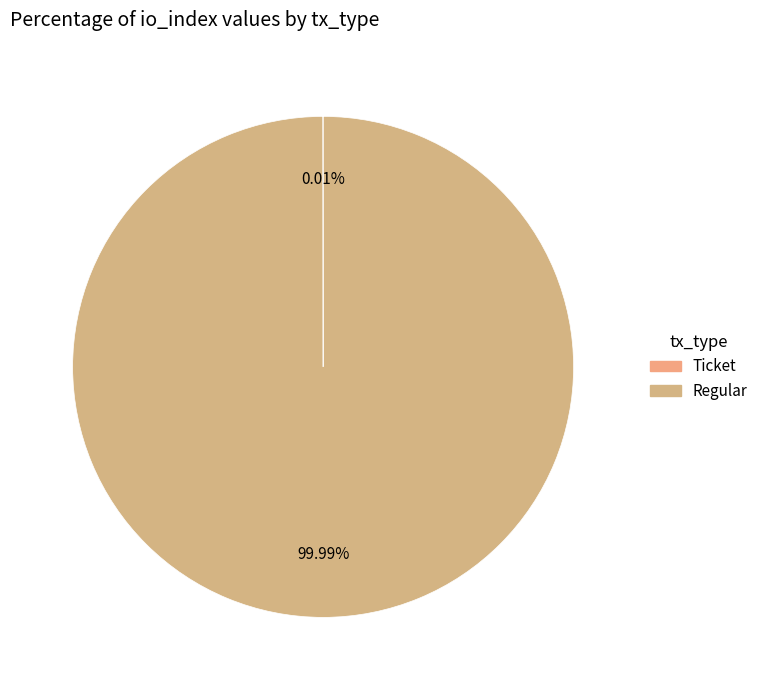

Count the number of slices in the pie.

2